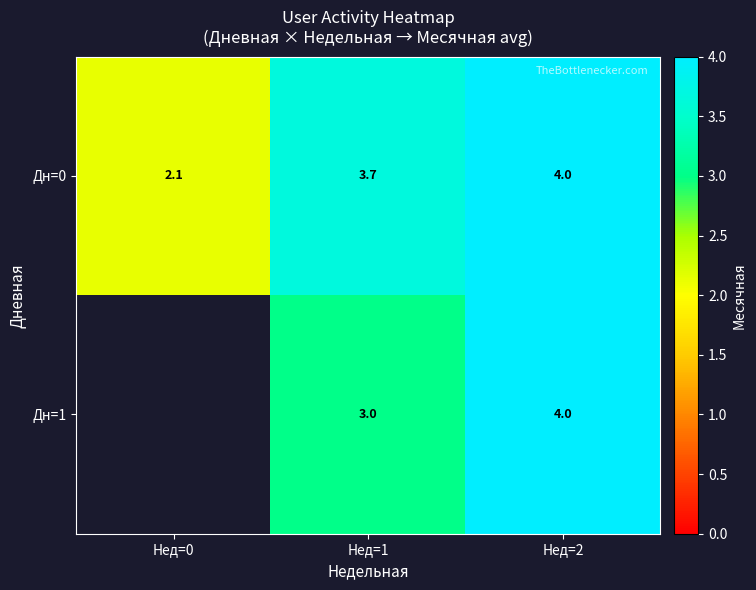

What is the difference between the maximum and minimum values in the Дн=0 series?

1.9